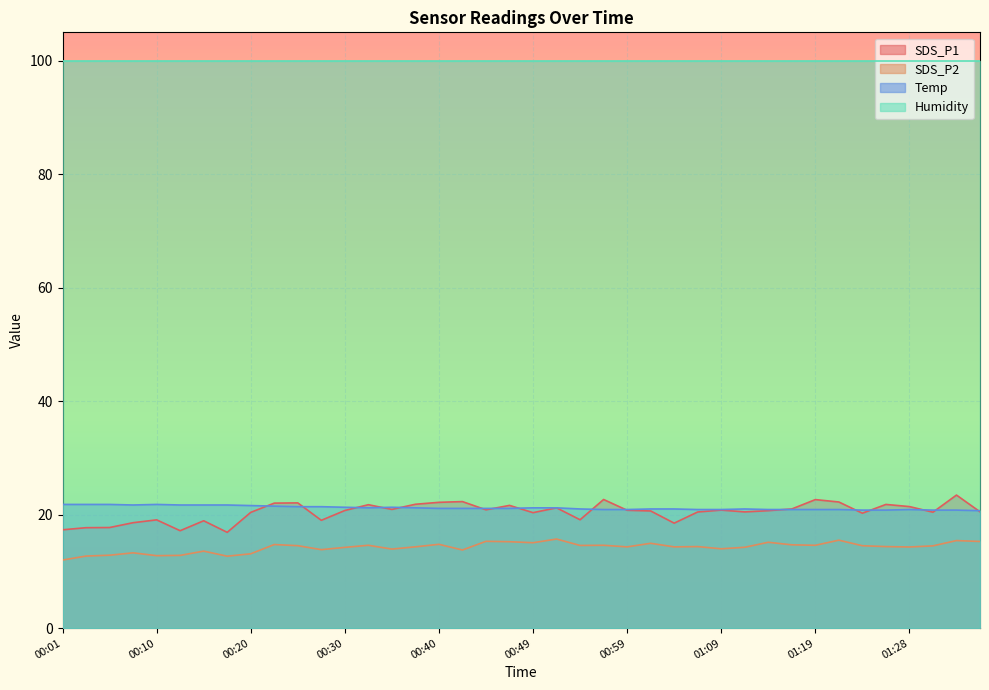

Which category has the lowest value across all series?

00:01